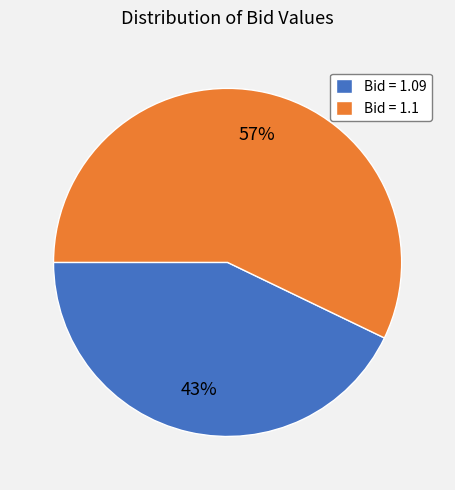

To the nearest percent, what is the average slice percentage?

50%